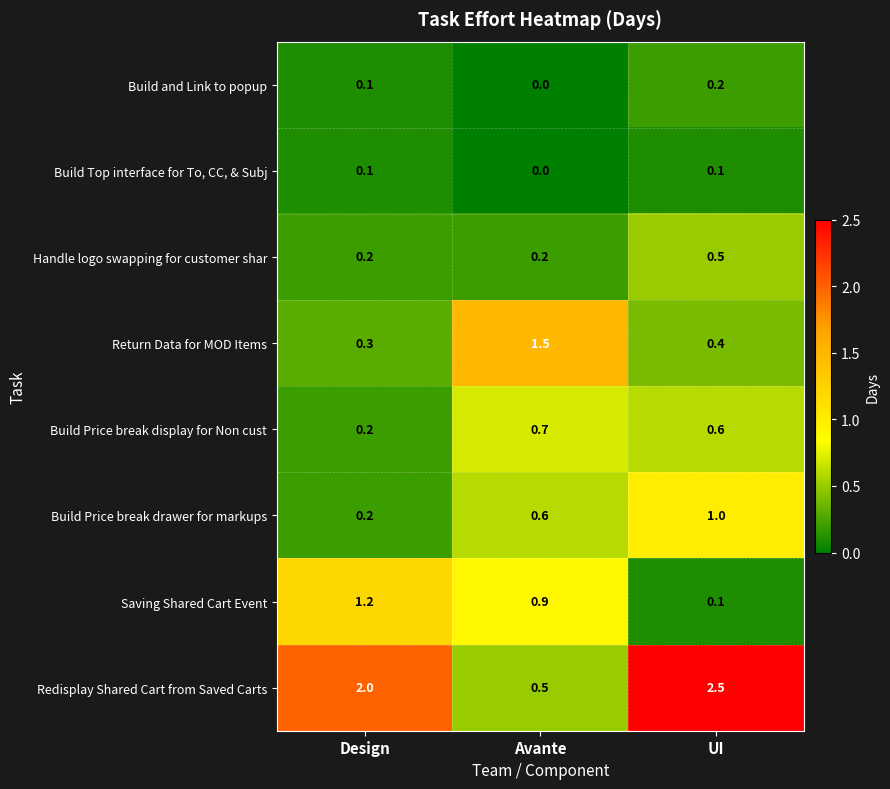

What value does the Redisplay Shared Cart from Saved Carts series have at Avante?

0.5